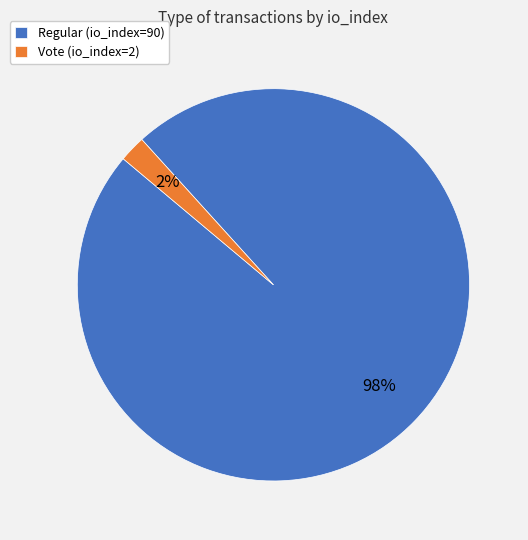

Which category has the smallest portion of the pie?

Vote (io_index=2)